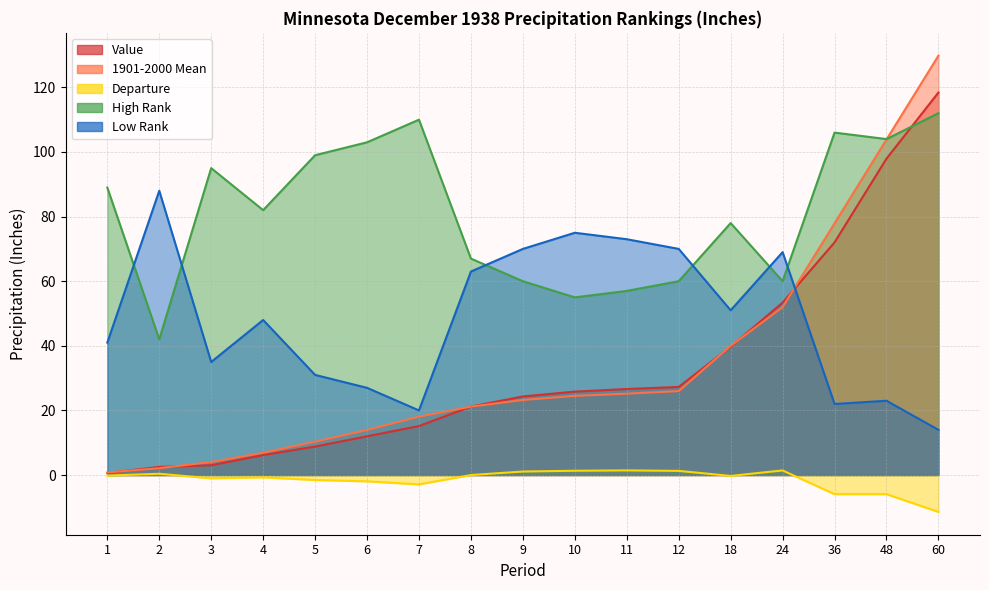

How many values in the High Rank series exceed 82?

8